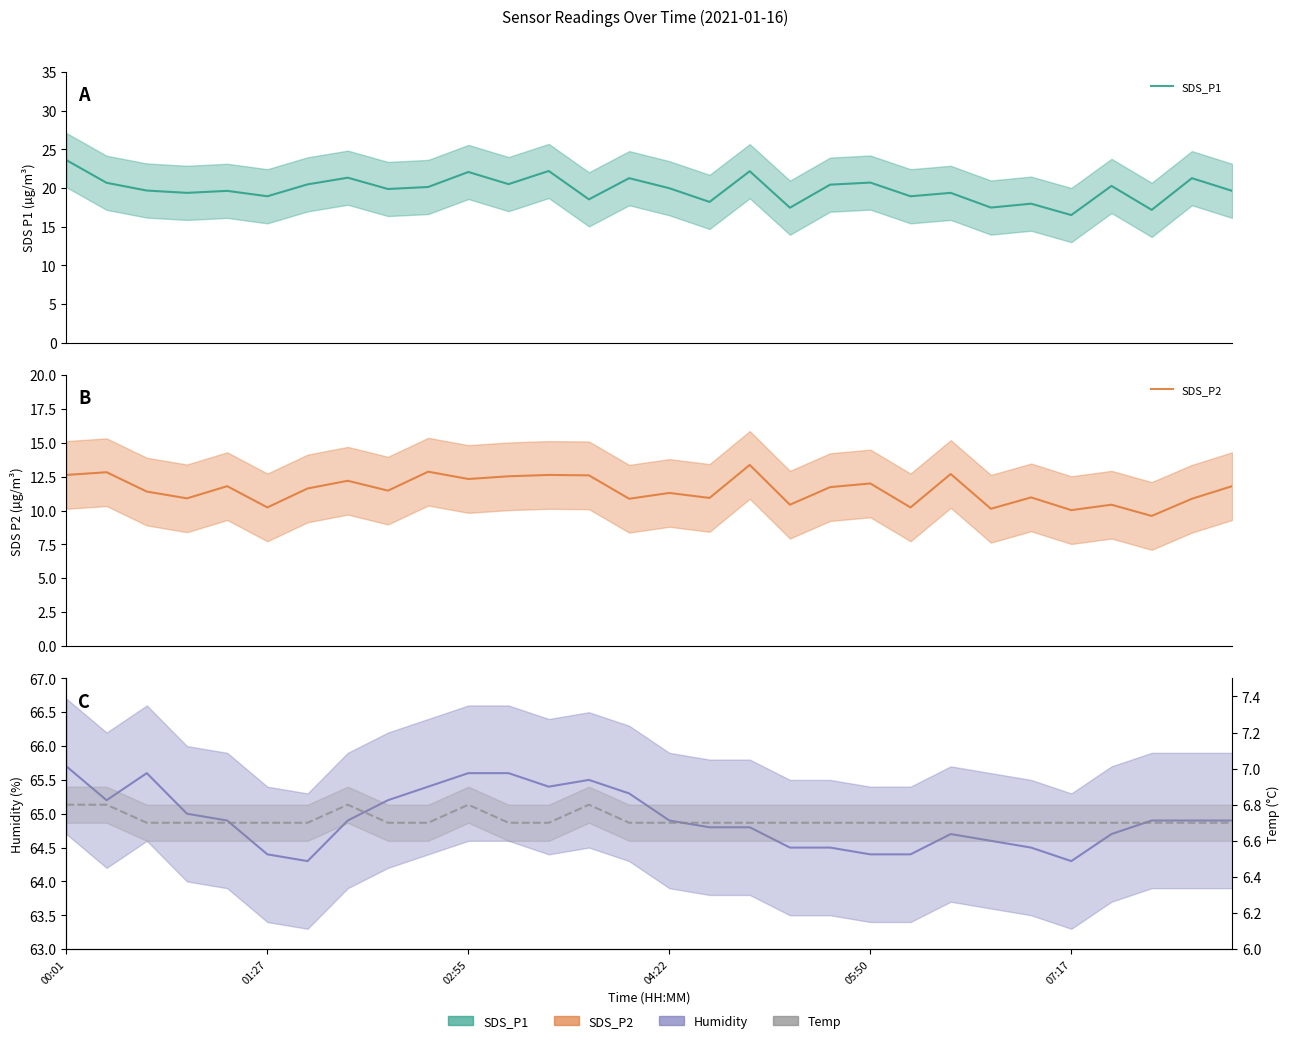

What is the label of the 7th point from the left?

6